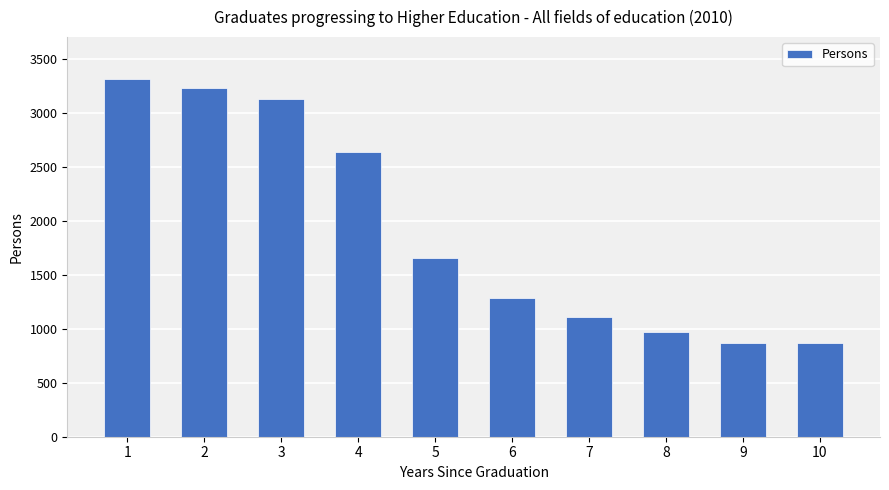

What is the value of the 2nd bar from the left?

3230